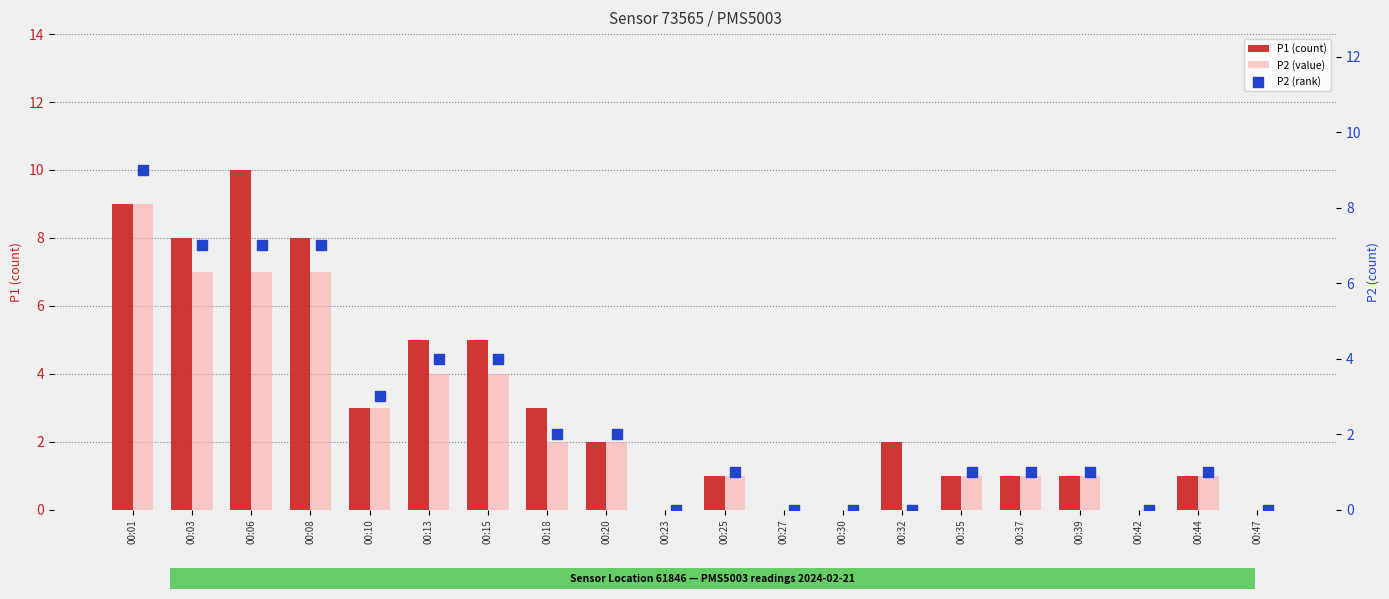

What are all the series names shown in the legend?

P1 (count), P2 (value), P2 (rank)